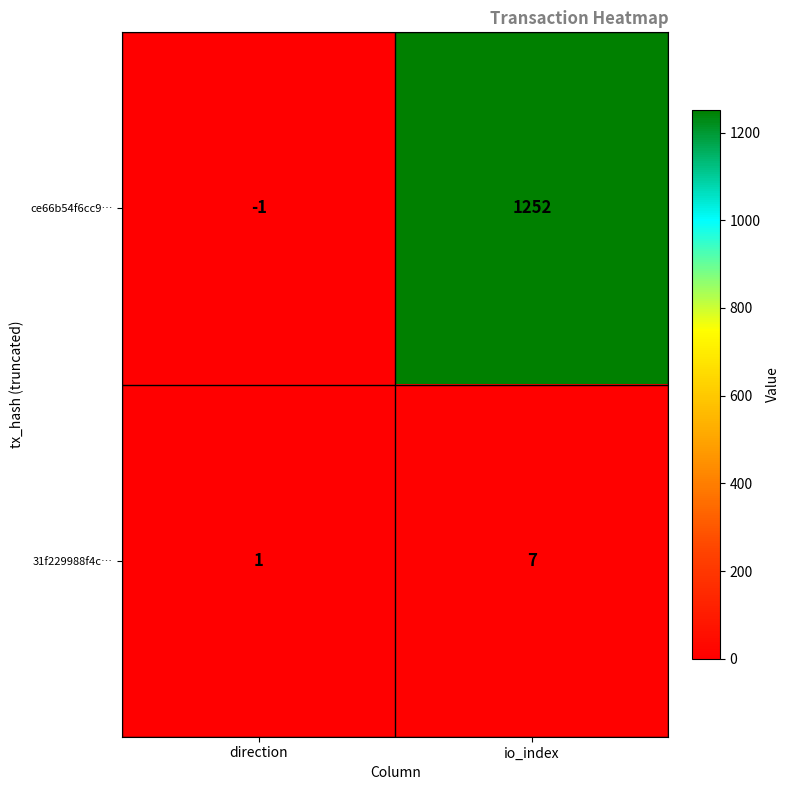

List the series in order of their peak value, lowest first.

31f229988f4c…, ce66b54f6cc9…